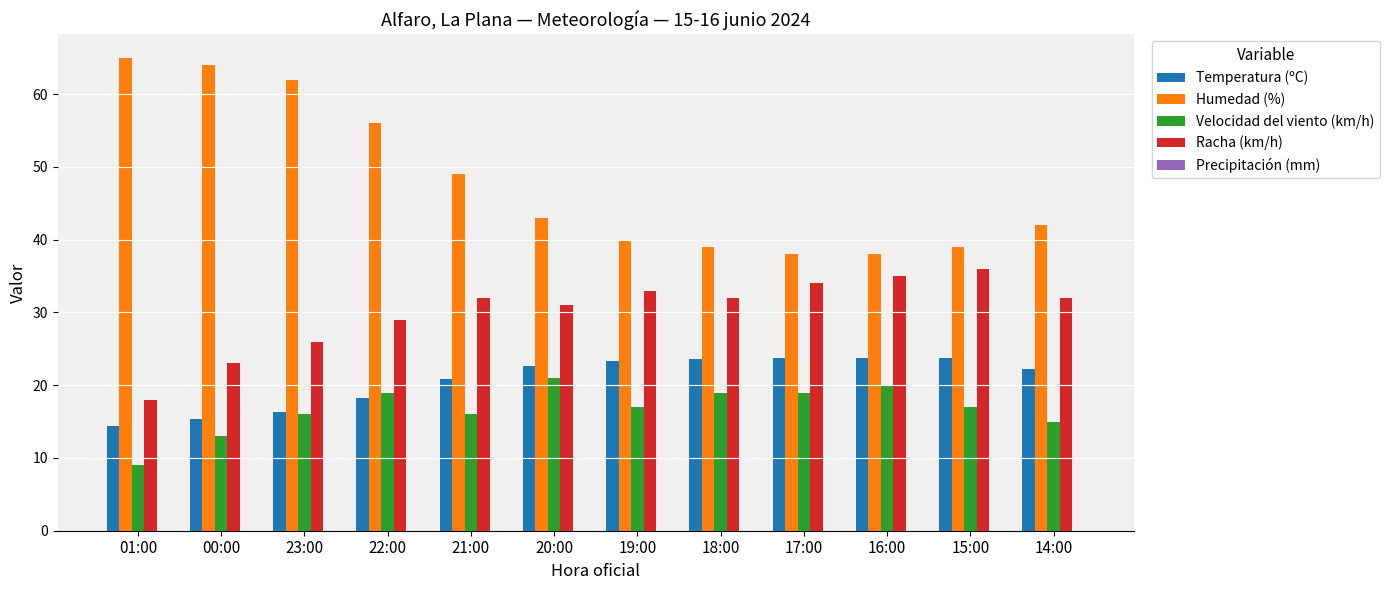

Which series has the largest range (max minus min)?

Humedad (%)